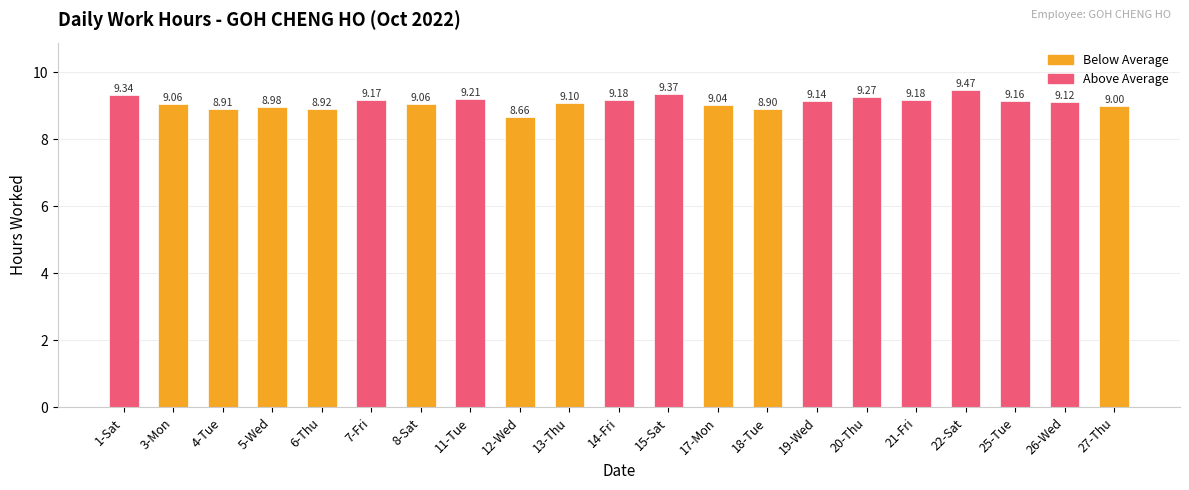

What is the approximate value at 5-Wed?

9.0